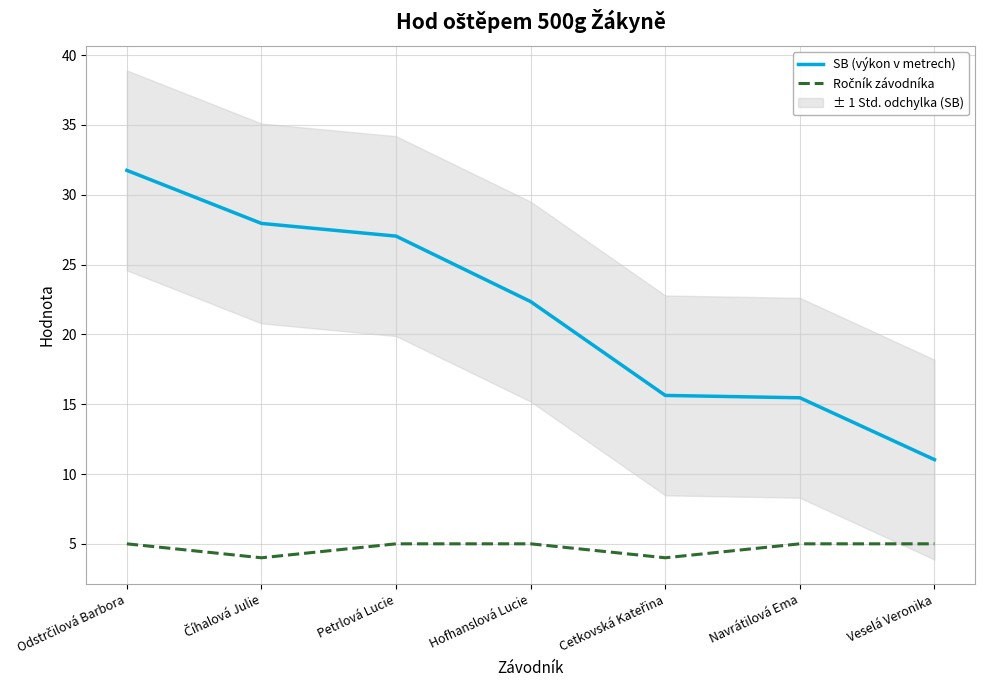

What is the difference between the second highest and minimum values in the Ročník závodníka series?

1.0